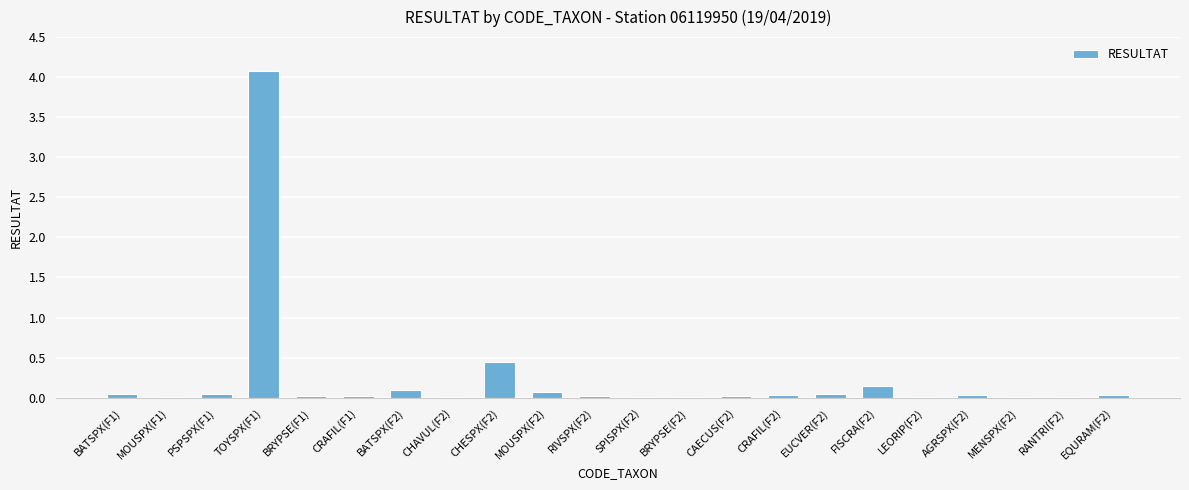

What is the greatest value displayed?

4.1